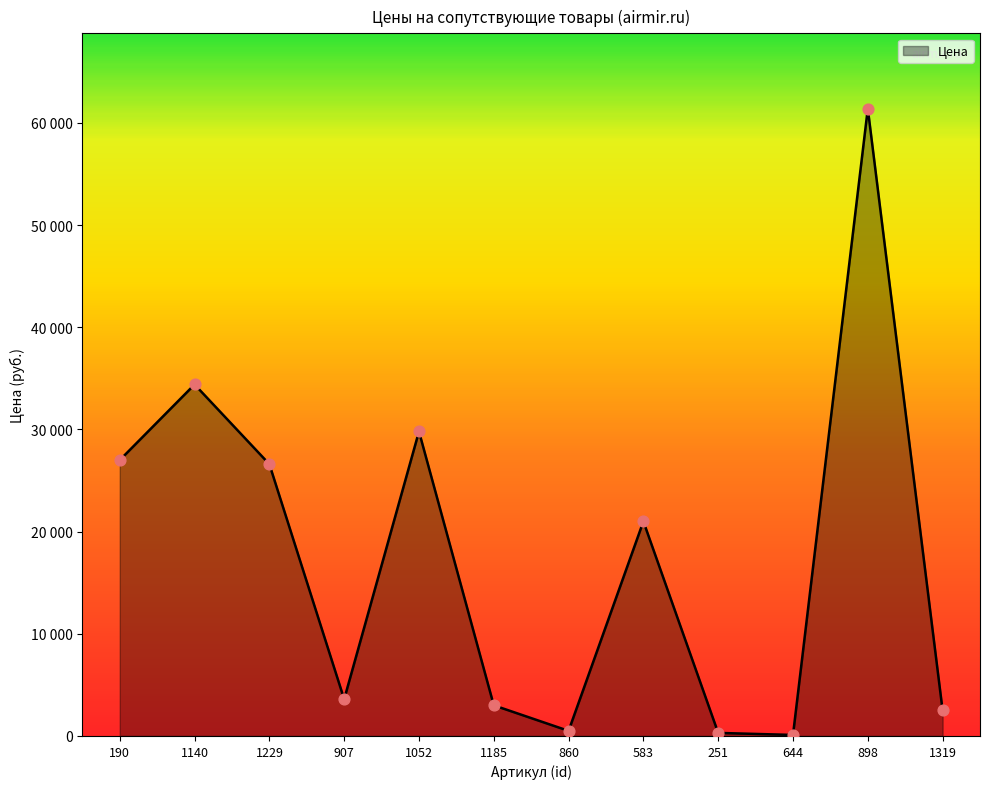

Which has a higher value, 860 or 644?

860